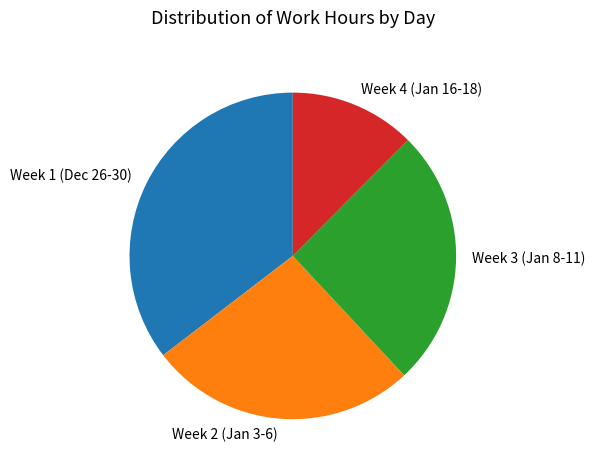

Is there a majority slice in this chart?

No